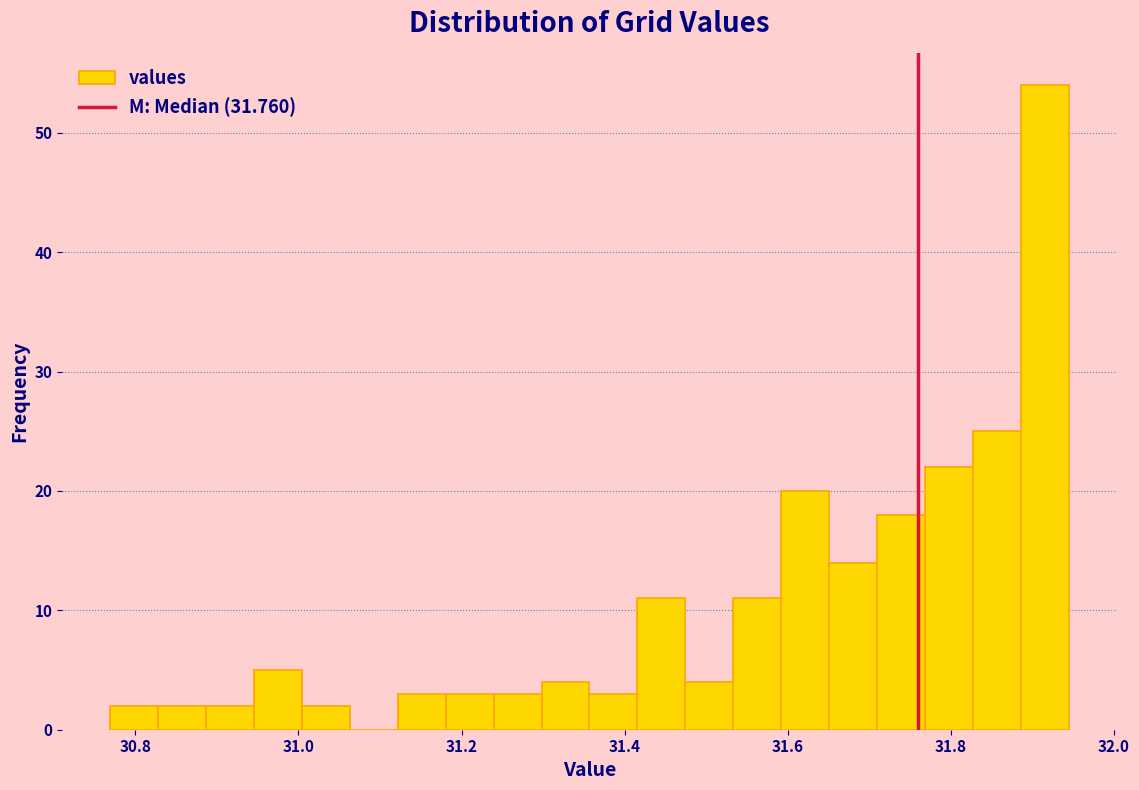

Read against the x-axis, roughly where is the centre of the tallest bar?

31.92